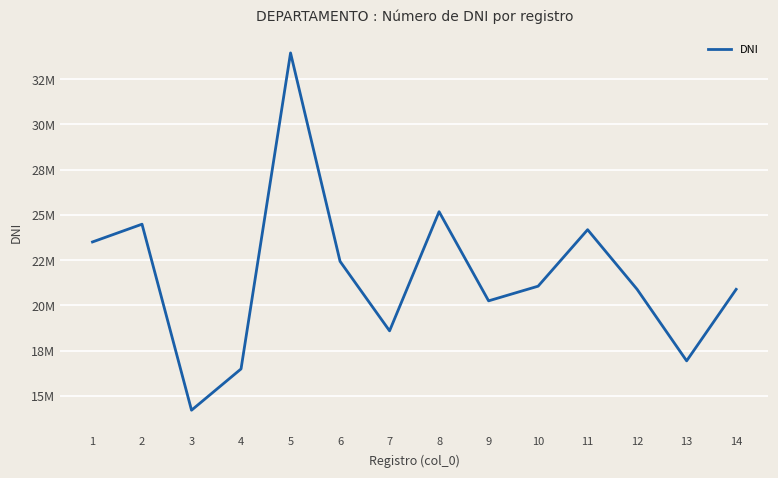

Is this an area chart (filled region under the line)?

No